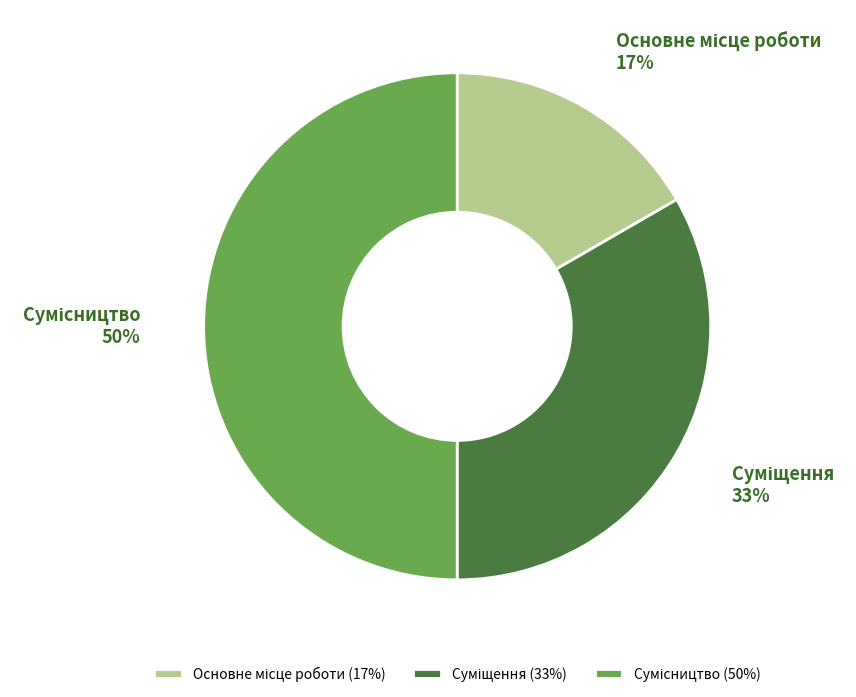

To the nearest percent, what is the difference between the largest and smallest slice percentages?

33%